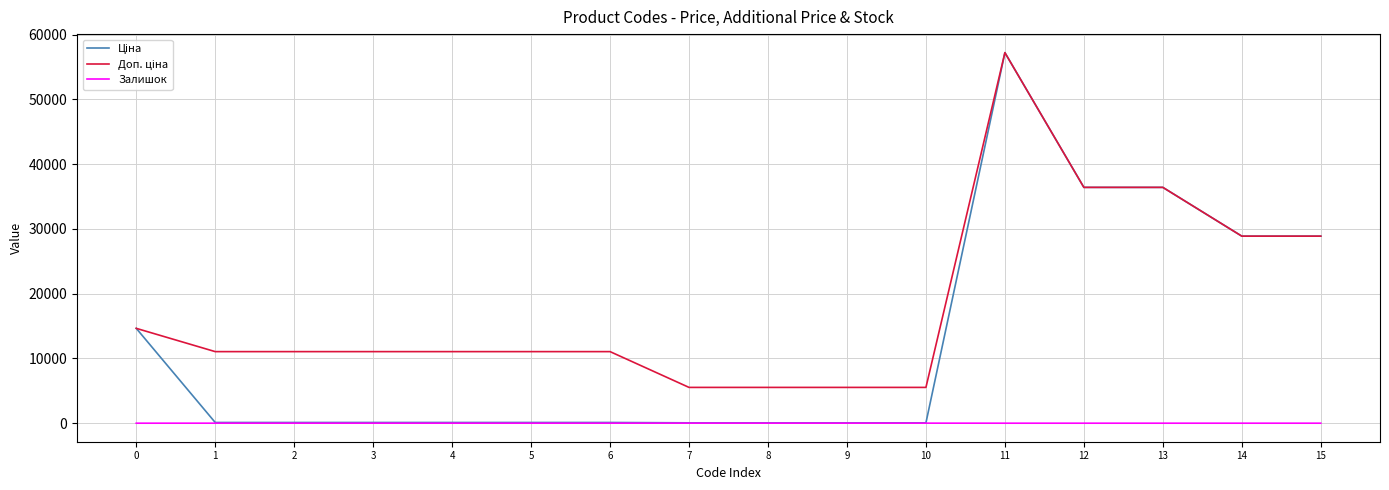

How many categories are shown in the chart?

16